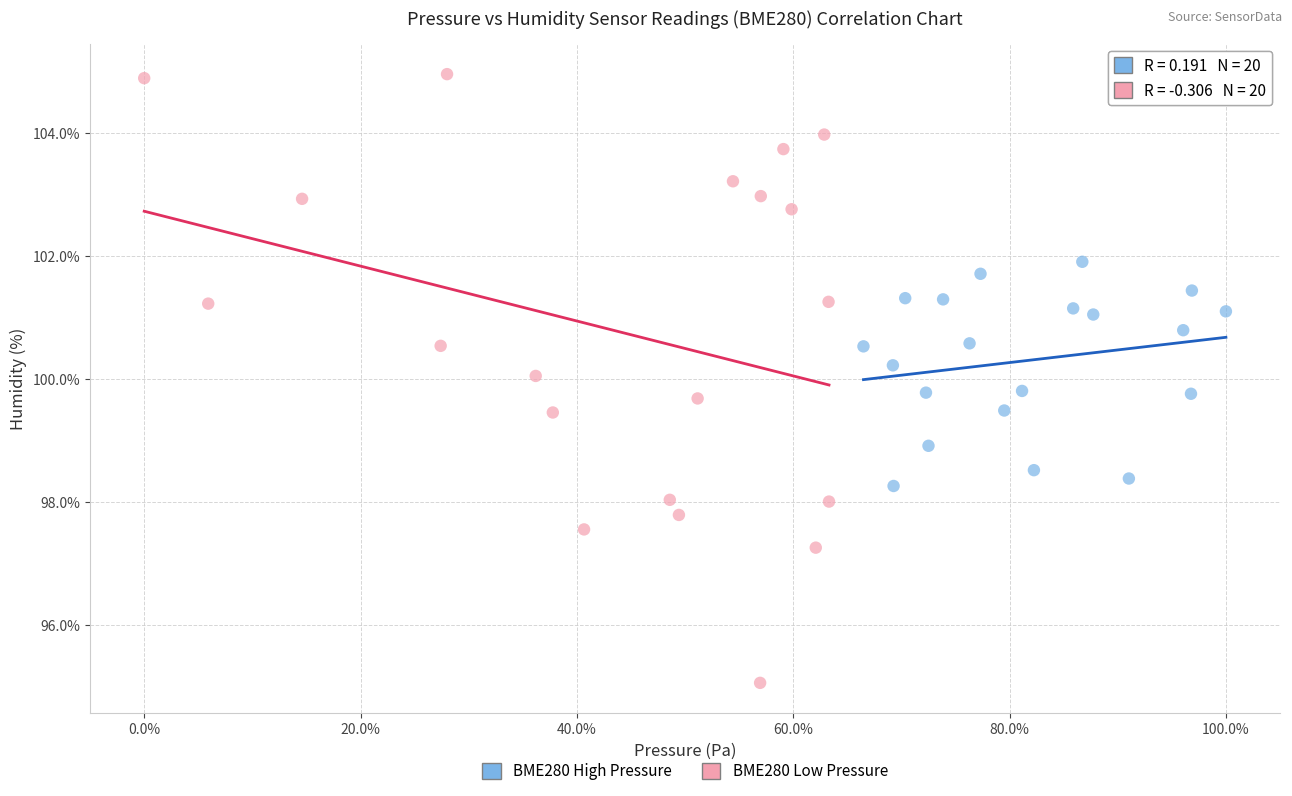

Which series has the largest Y range (max minus min)?

BME280 Low Pressure